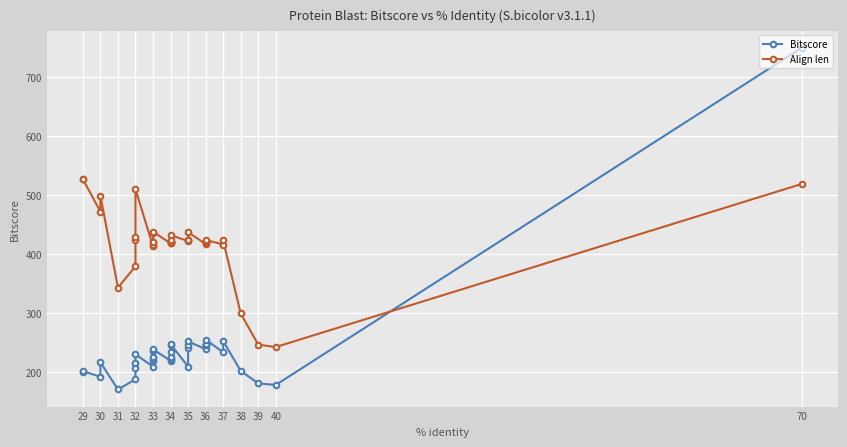

What are all the series names shown in the legend?

Bitscore, Align len